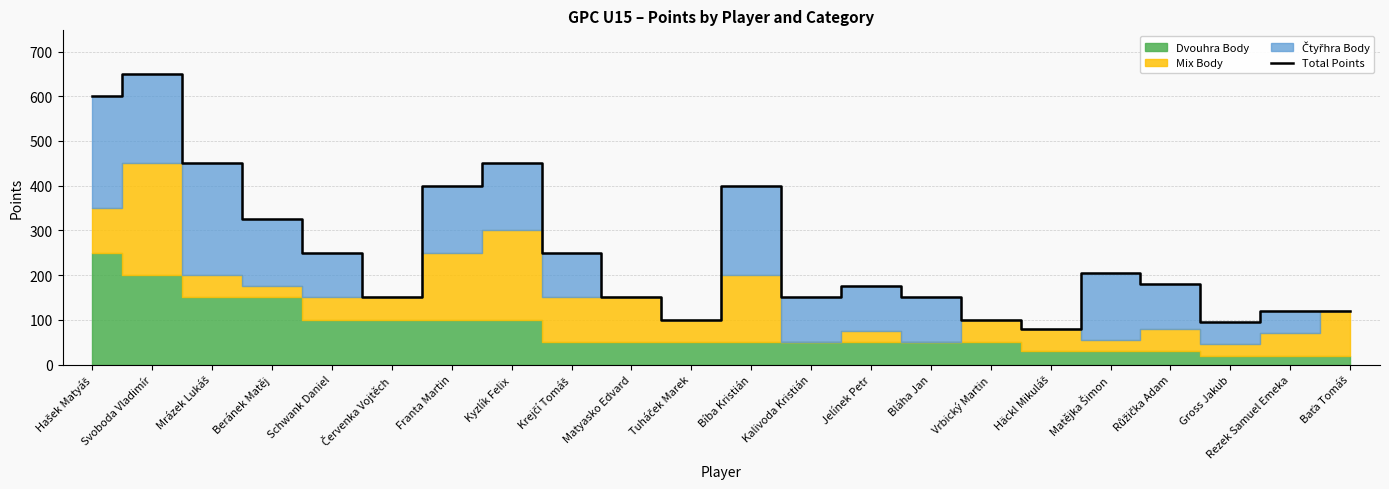

What is the maximum value shown in the chart?

650